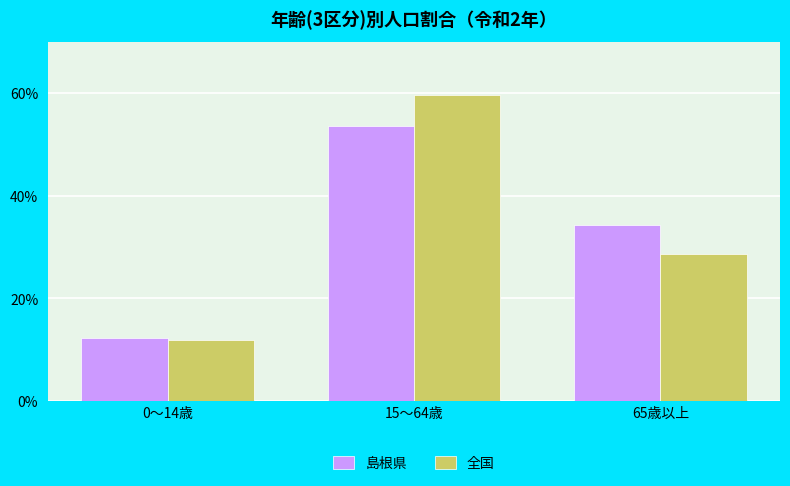

Reading left to right, transcribe all the data shown in this chart.

島根県: 12.2	53.6	34.2
全国: 11.9	59.5	28.6